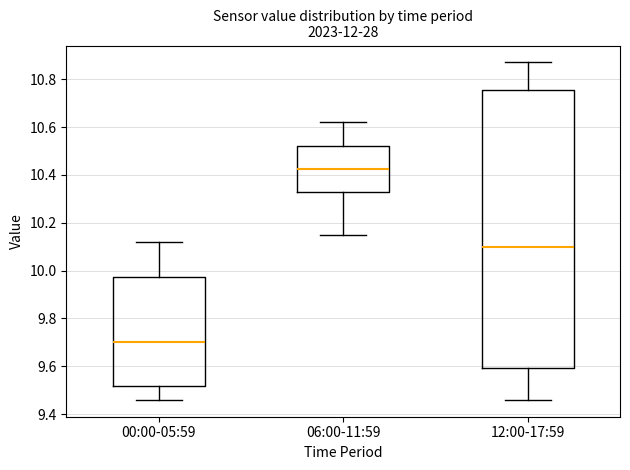

Reading left to right, transcribe this box plot: for each box, give where its median line is, the range the box spans, and where its two whiskers end, as read against the y-axis. The values are not printed on the chart, so give them approximately, as read against the axis.

00:00-05:59: median 9.70, box 9.52 to 9.98, whiskers 9.46 to 10.12
06:00-11:59: median 10.42, box 10.32 to 10.52, whiskers 10.16 to 10.62
12:00-17:59: median 10.10, box 9.60 to 10.76, whiskers 9.46 to 10.88